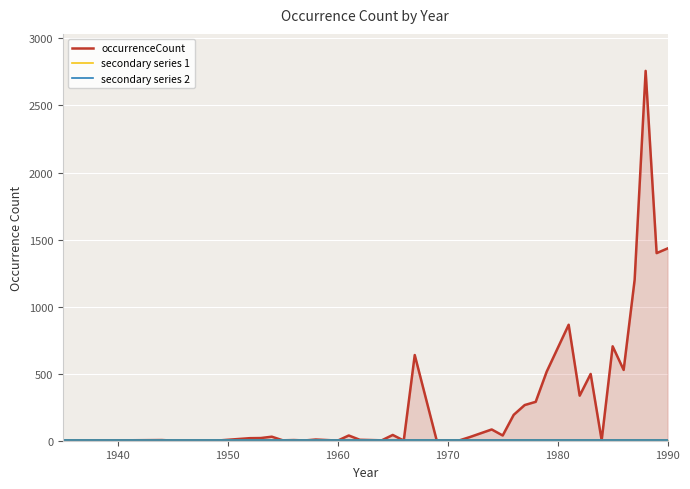

Reading left to right, list all the values displayed in this chart.

occurrenceCount: 1	1	1	5	1	1	19	20	30	3	5	2	9	5	1	39	7	3	43	1	639	1	1	27	84	39	193	266	290	515	865	336	498	3	704	528	1200	2758	1399	1434
secondary series 1: 5	5	5	5	5	5	5	5	5	5	5	5	5	5	5	5	5	5	5	5	5	5	5	5	5	5	5	5	5	5	5	5	5	5	5	5	5	5	5	5
secondary series 2: 2	2	2	2	2	2	2	2	2	2	2	2	2	2	2	2	2	2	2	2	2	2	2	2	2	2	2	2	2	2	2	2	2	2	2	2	2	2	2	2